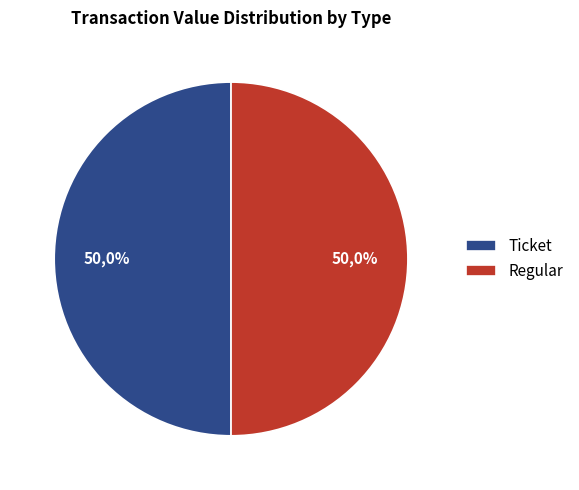

What is the smallest slice in the pie chart?

Ticket (io_index=0)